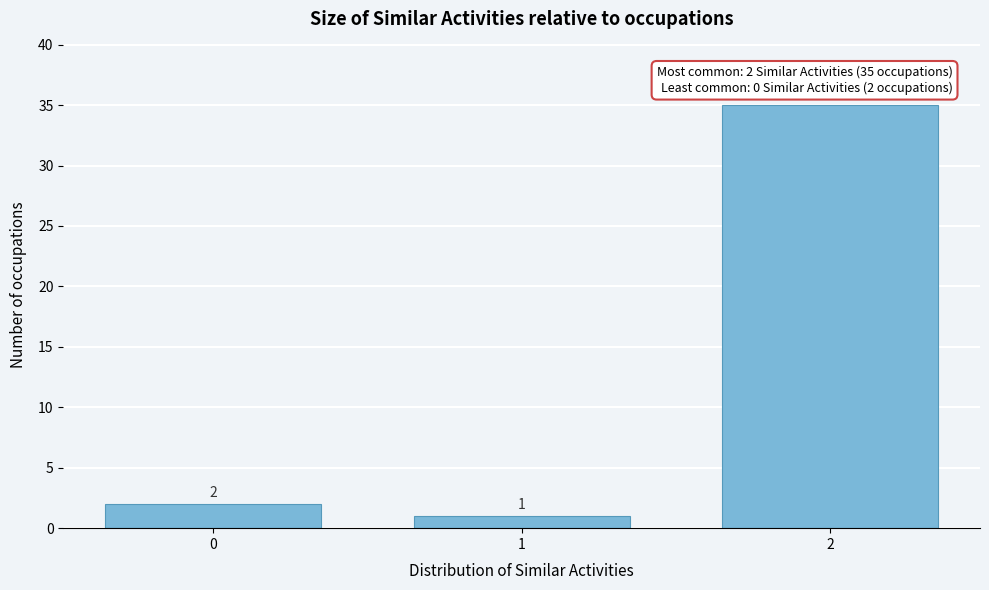

Reading left to right, what are all the values shown in this chart?

2	1	35